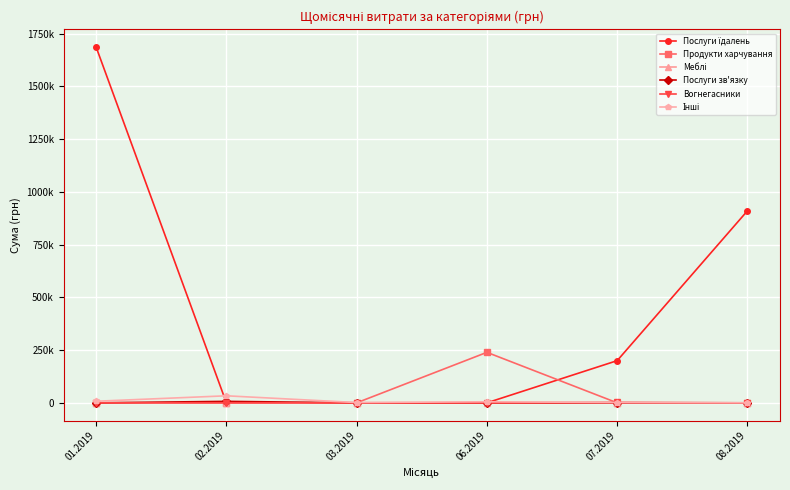

Is this an area chart (filled region under the line)?

No